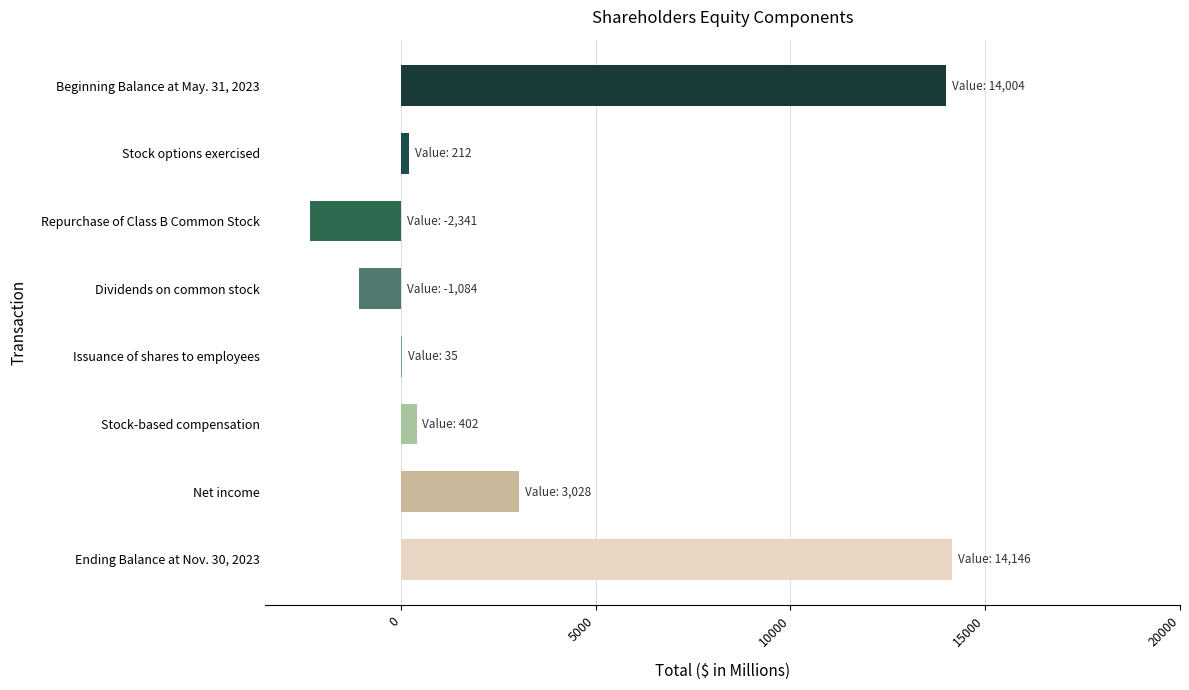

The value at Repurchase of Class B Common Stock is -2341. True or false?

True